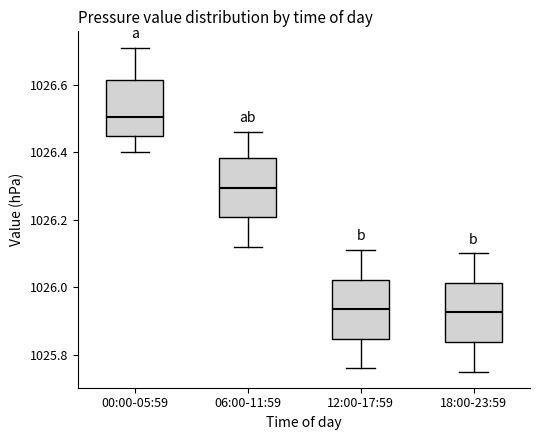

Which box's median line is the highest?

00:00-05:59